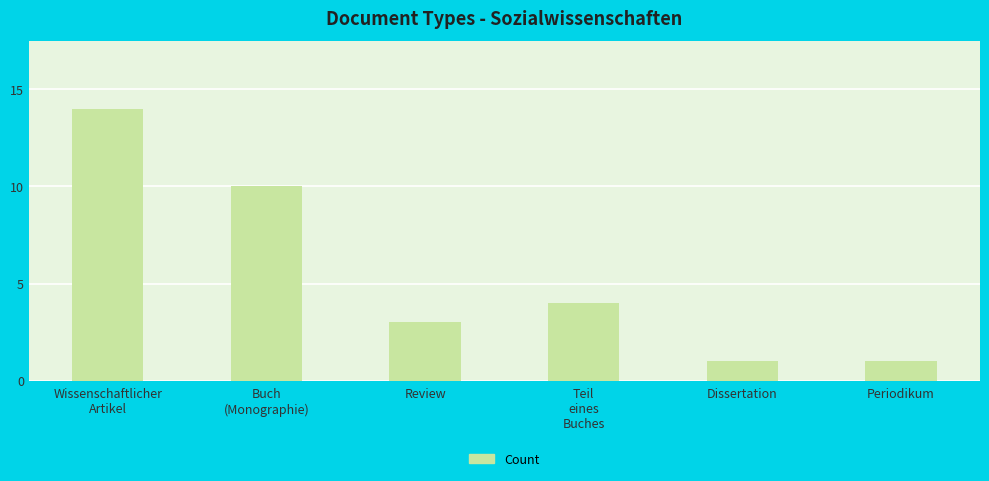

Count the number of data series in this chart.

1